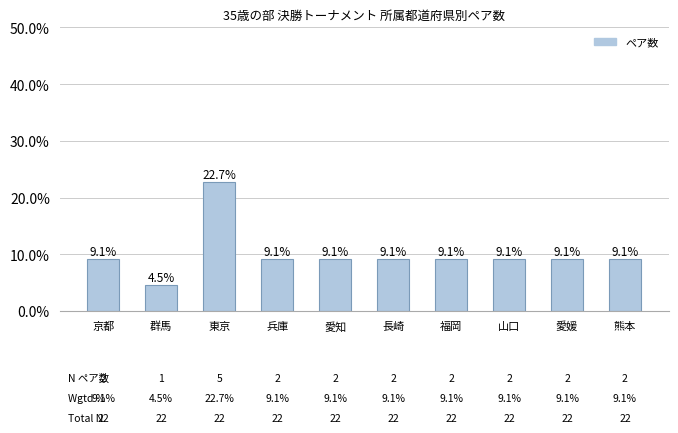

Reading left to right, transcribe all the data shown in this chart.

0.1	0.0	0.2	0.1	0.1	0.1	0.1	0.1	0.1	0.1